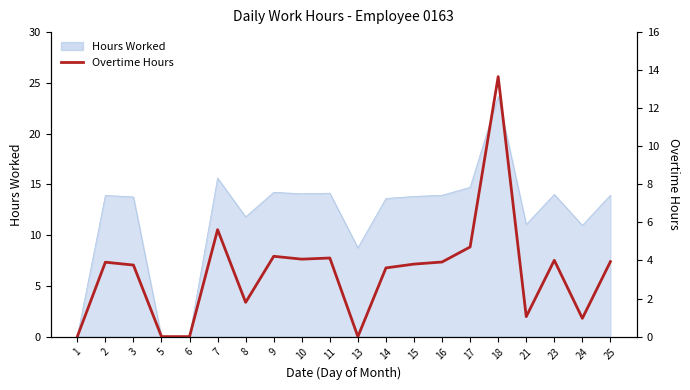

Reading left to right, extract all data points from this chart.

1=0.0	2=3.9	3=3.8	5=0.0	6=0.0	7=5.6	8=1.8	9=4.2	10=4.1	11=4.1	13=0.0	14=3.6	15=3.8	16=3.9	17=4.7	18=13.7	21=1.1	23=4.0	24=1.0	25=3.9